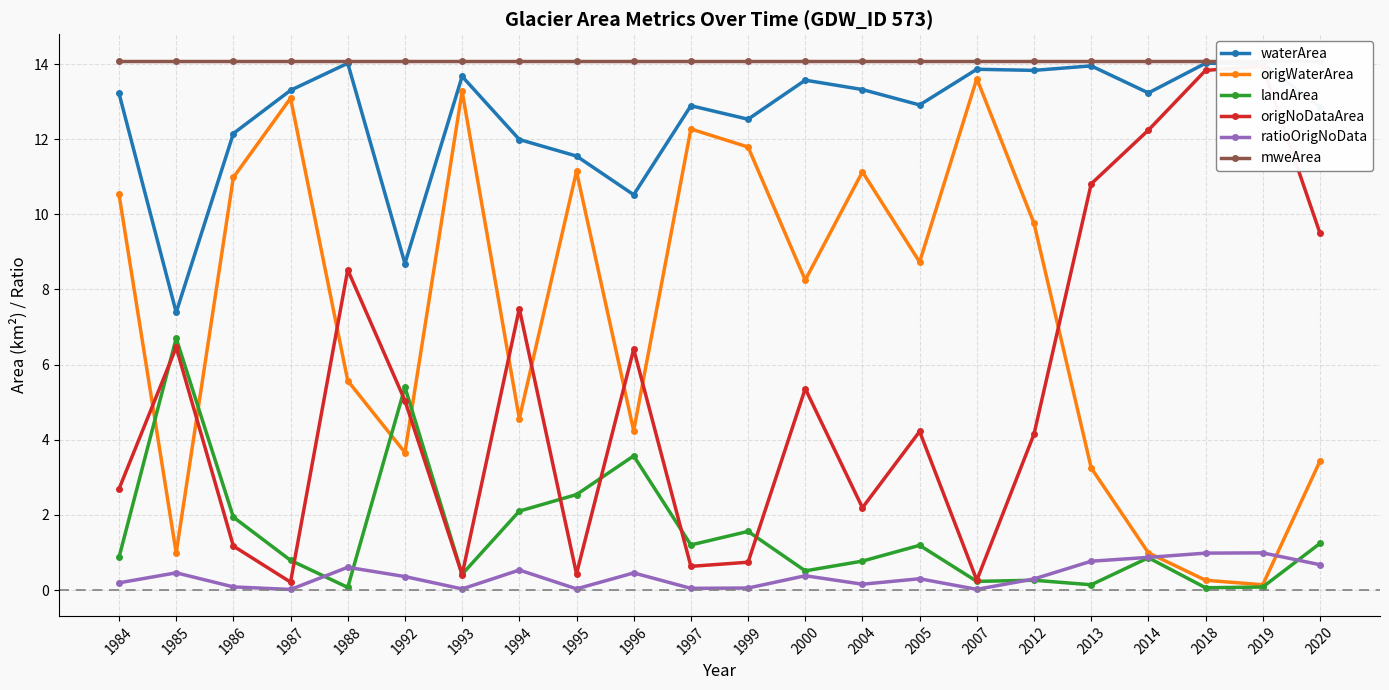

Which category has the lowest value in the waterArea series?

1985